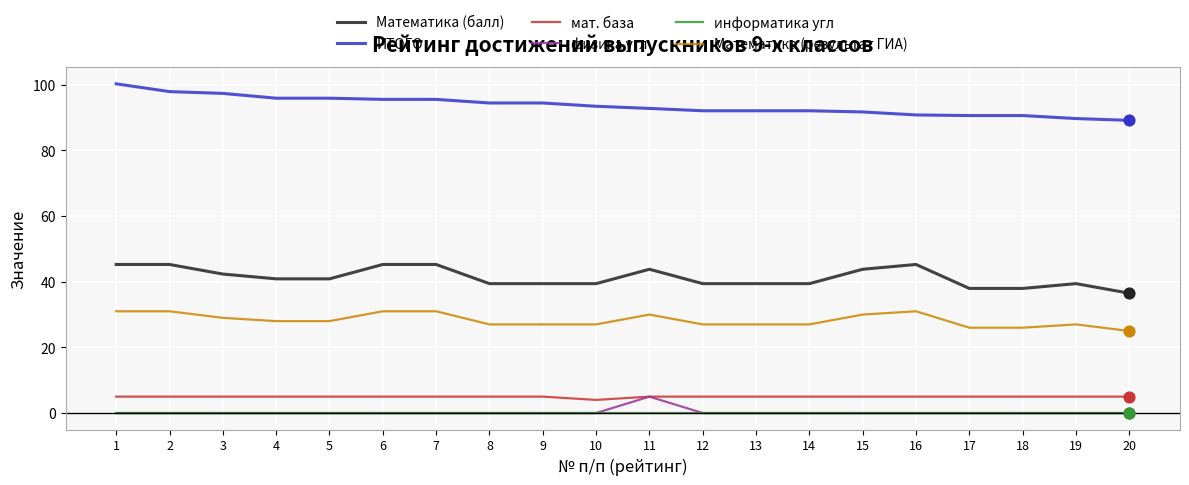

Is the value of Математика (результат ГИА) at 11 greater than the value of физика угл at 20?

Yes